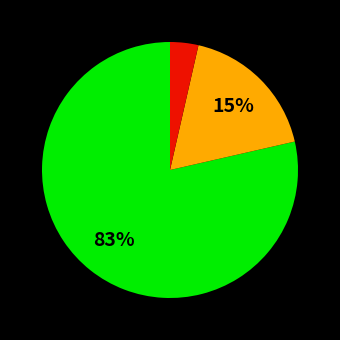

What percentage is the Middelsvær slice, to the nearest percent?

7%